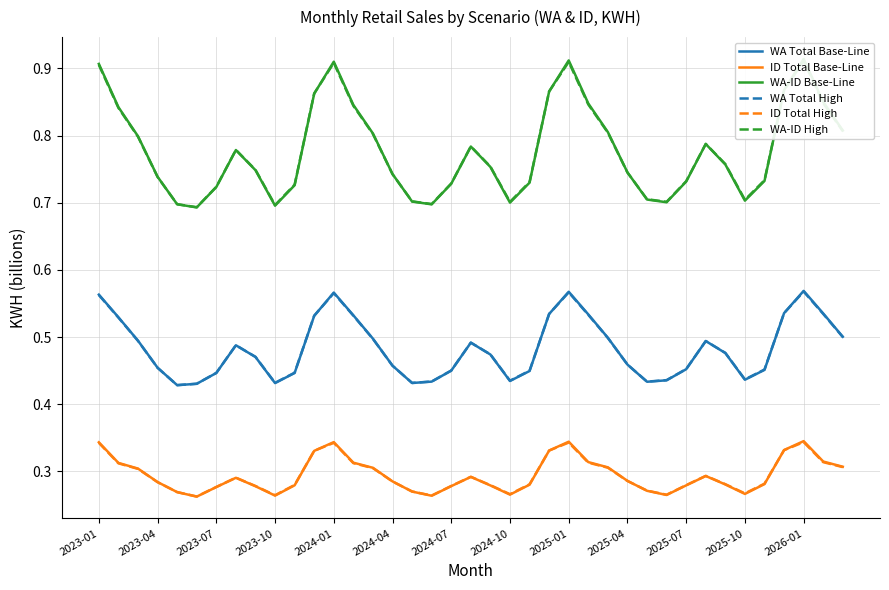

How many lines are shown in the chart?

6